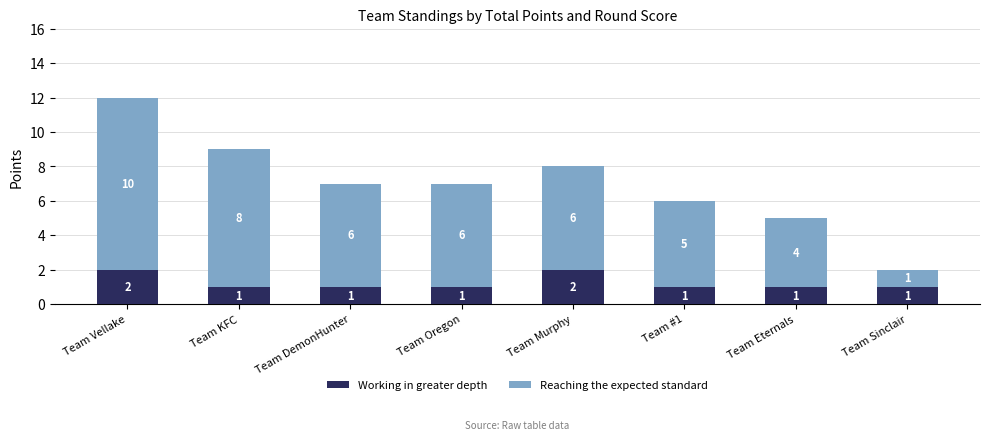

What is the value of the Working in greater depth bar at the 4th from the left?

1